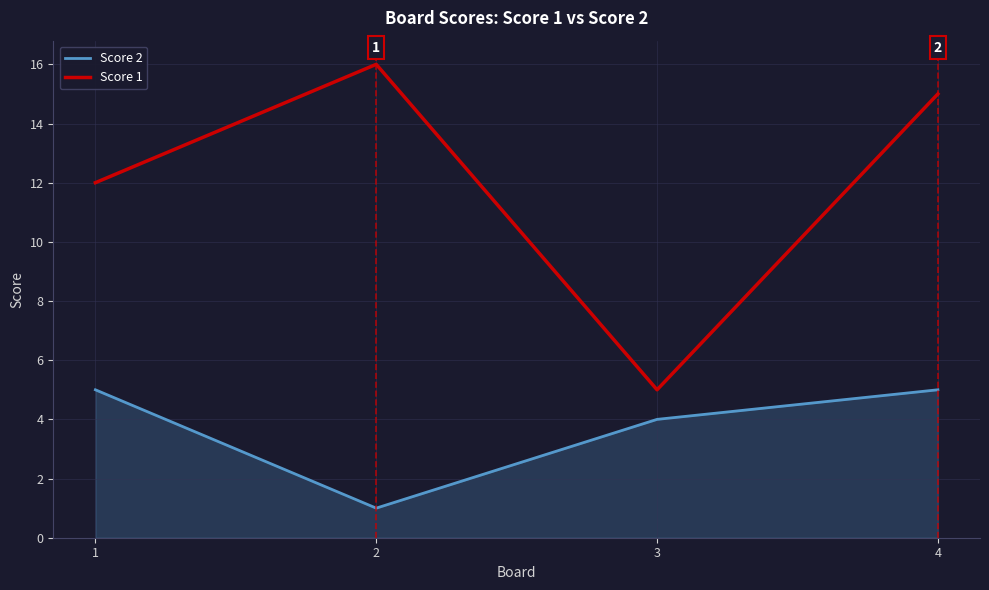

True or false: Score 1 and Score 2 cross at least once.

False